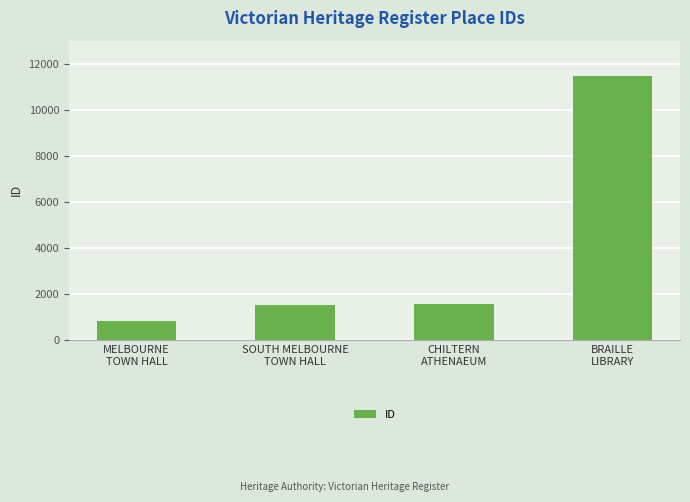

Approximately how many times larger is the value at CHILTERN
ATHENAEUM compared to SOUTH MELBOURNE
TOWN HALL?

1.0